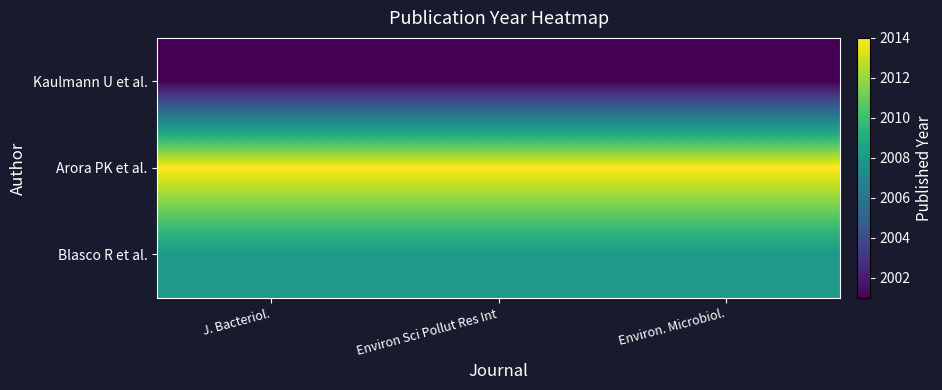

Which has a higher value, Environ Sci Pollut Res Int or Environ. Microbiol.?

Environ Sci Pollut Res Int